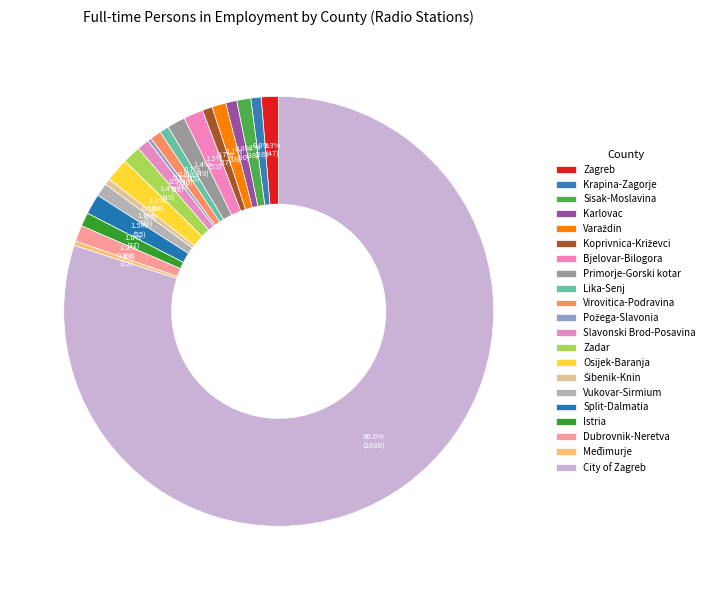

Does any single category account for the majority?

Yes